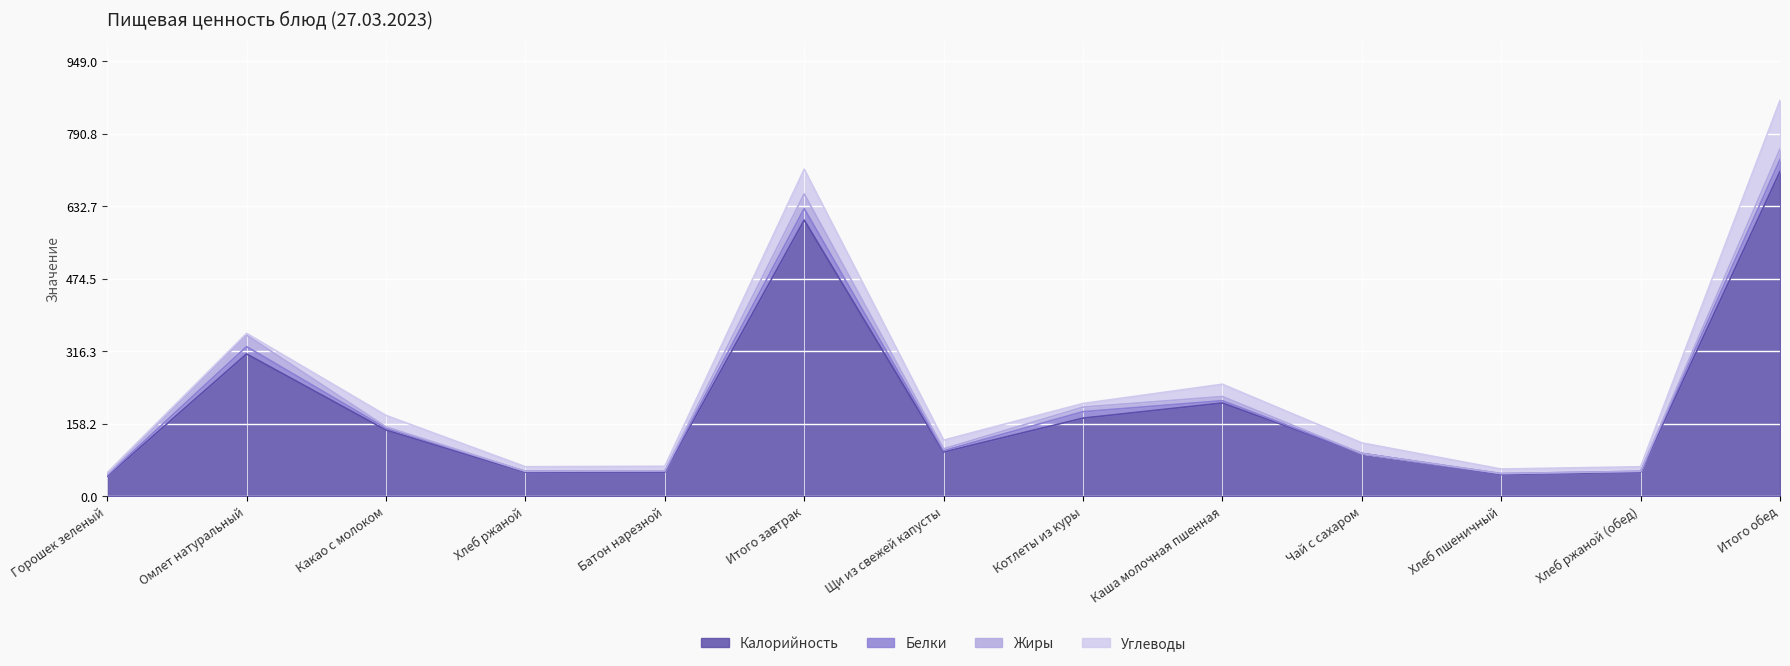

At which category is the sum across all series the highest?

Итого обед